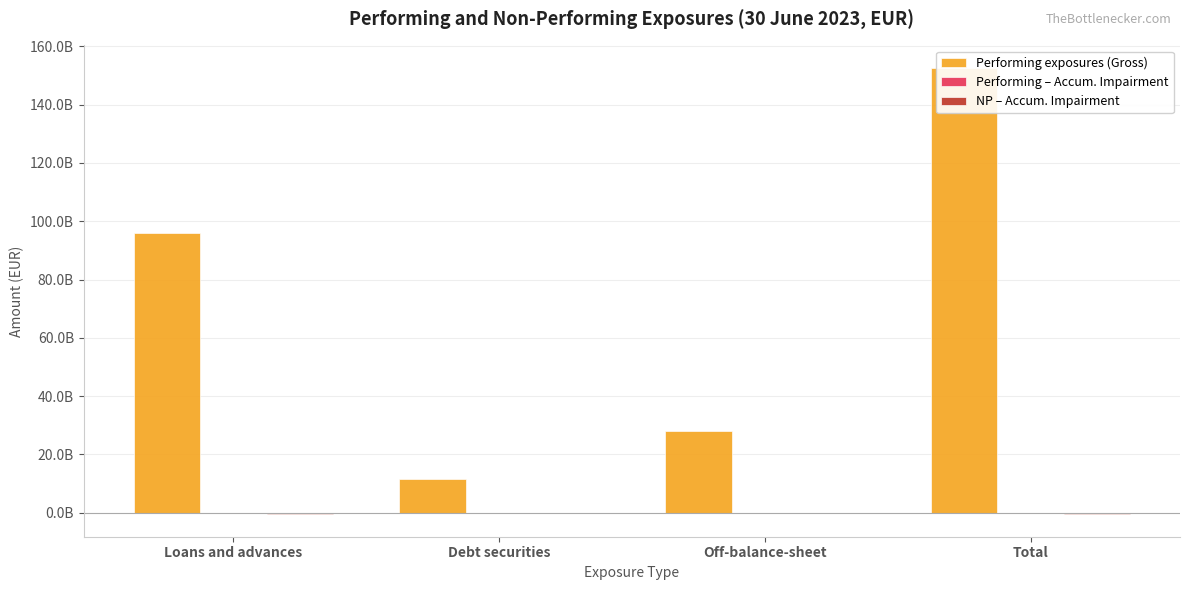

Between Debt securities and Off-balance-sheet, which series saw the biggest shift?

Performing exposures (Gross)